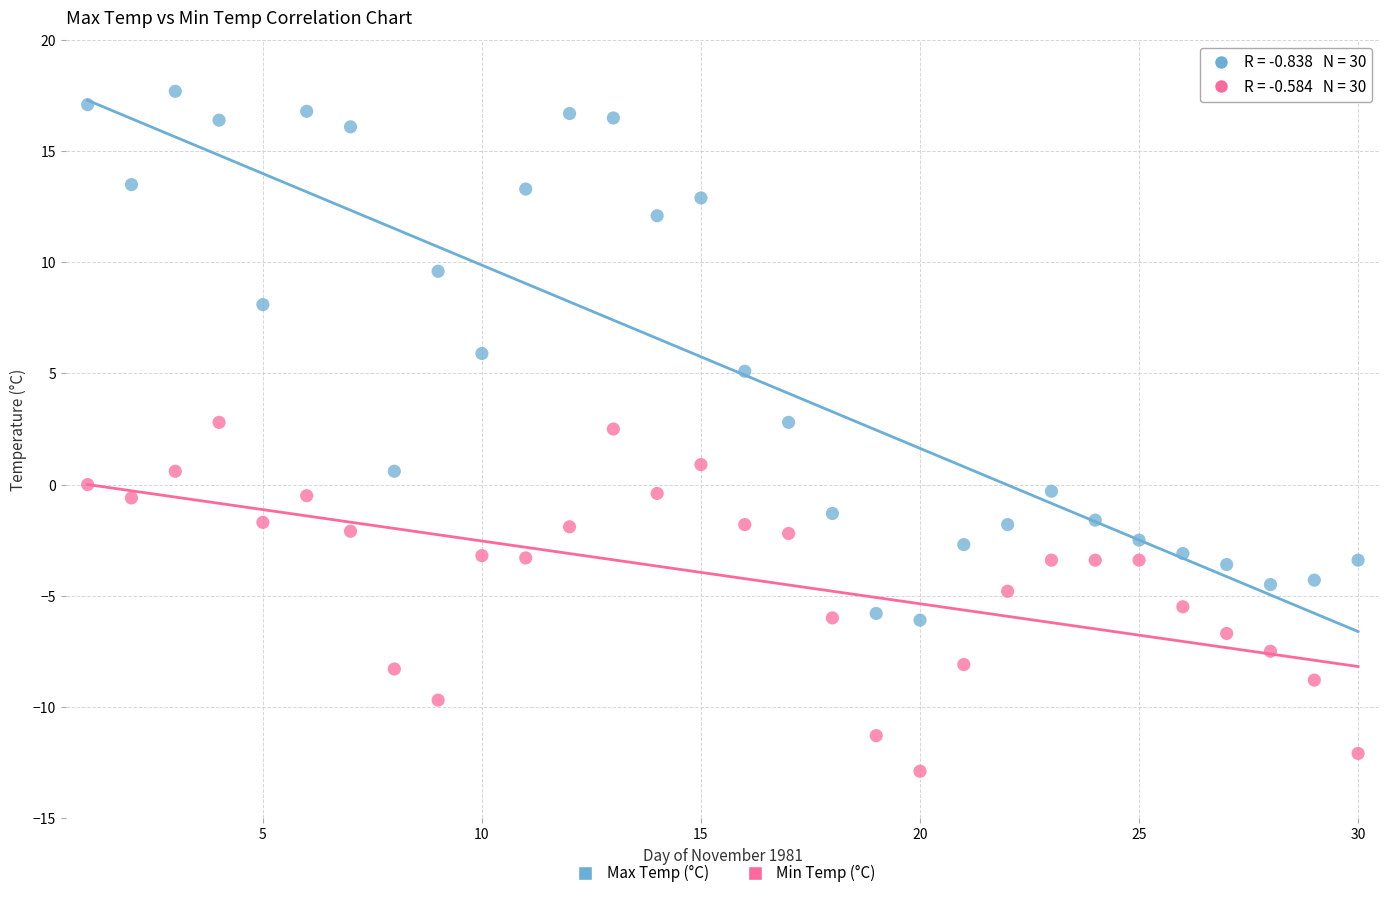

Across all data points, what is the range of X values (max minus min)?

29.0